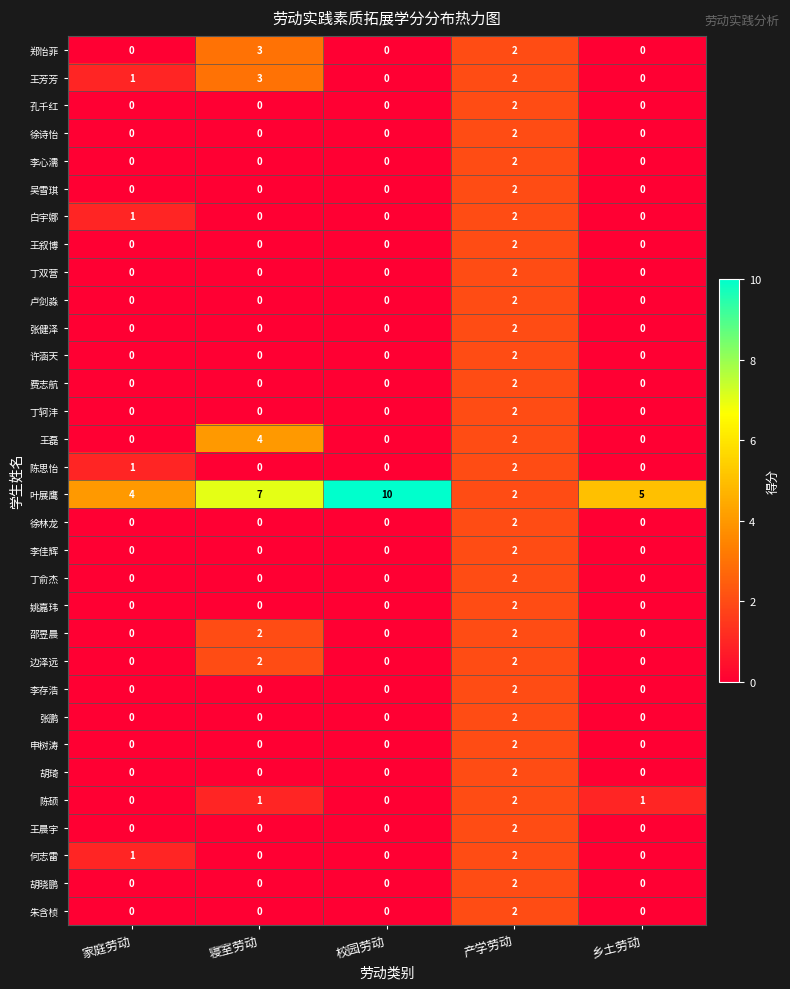

How many categories are shown in the chart?

5